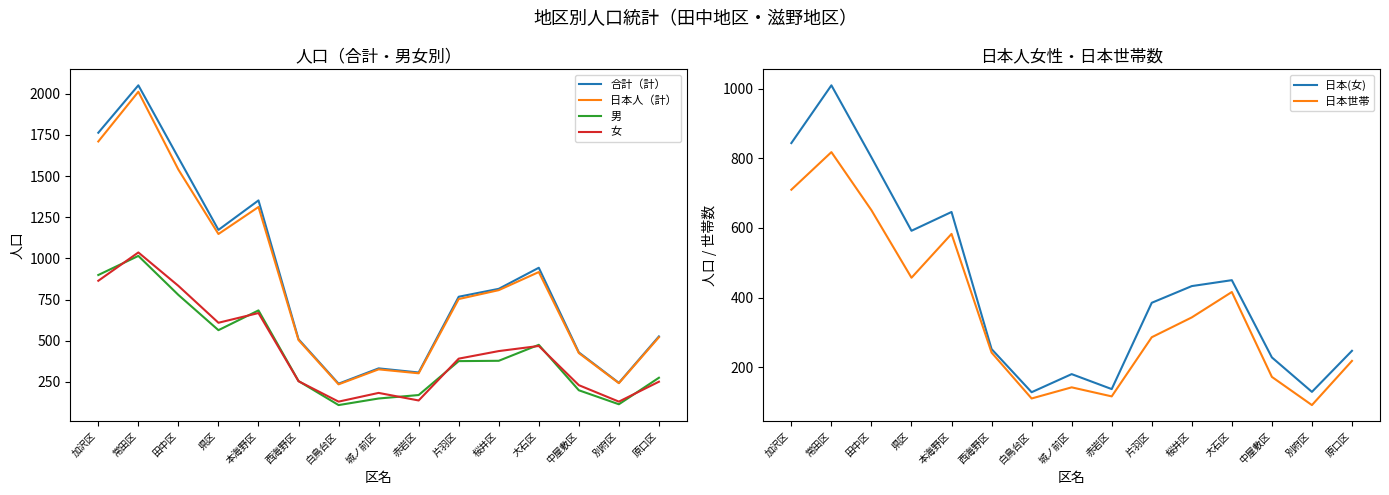

Where is the first local minimum for 合計（計）?

県区